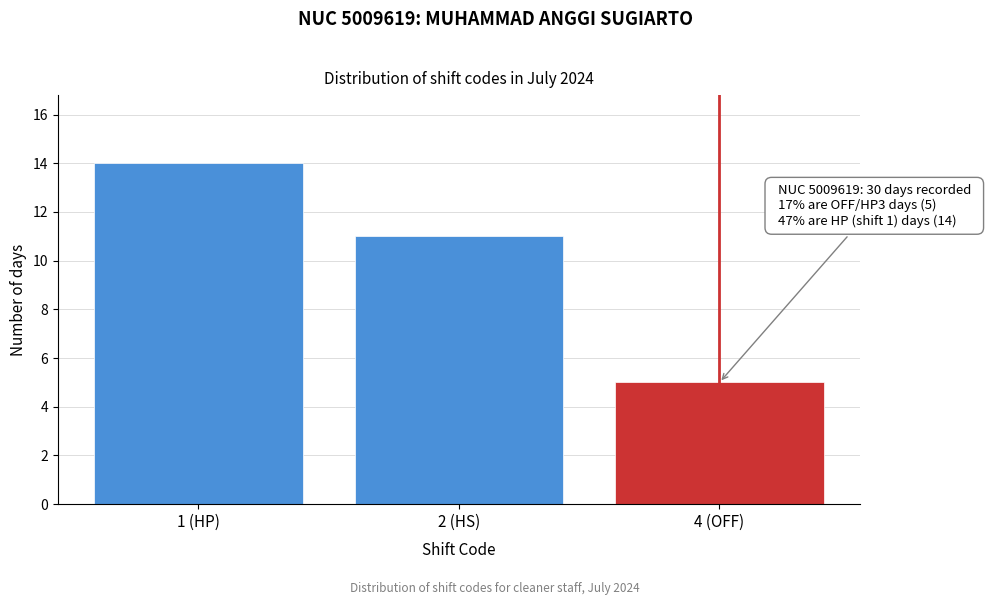

Reading right to left, list all the values displayed in this chart.

5	11	14